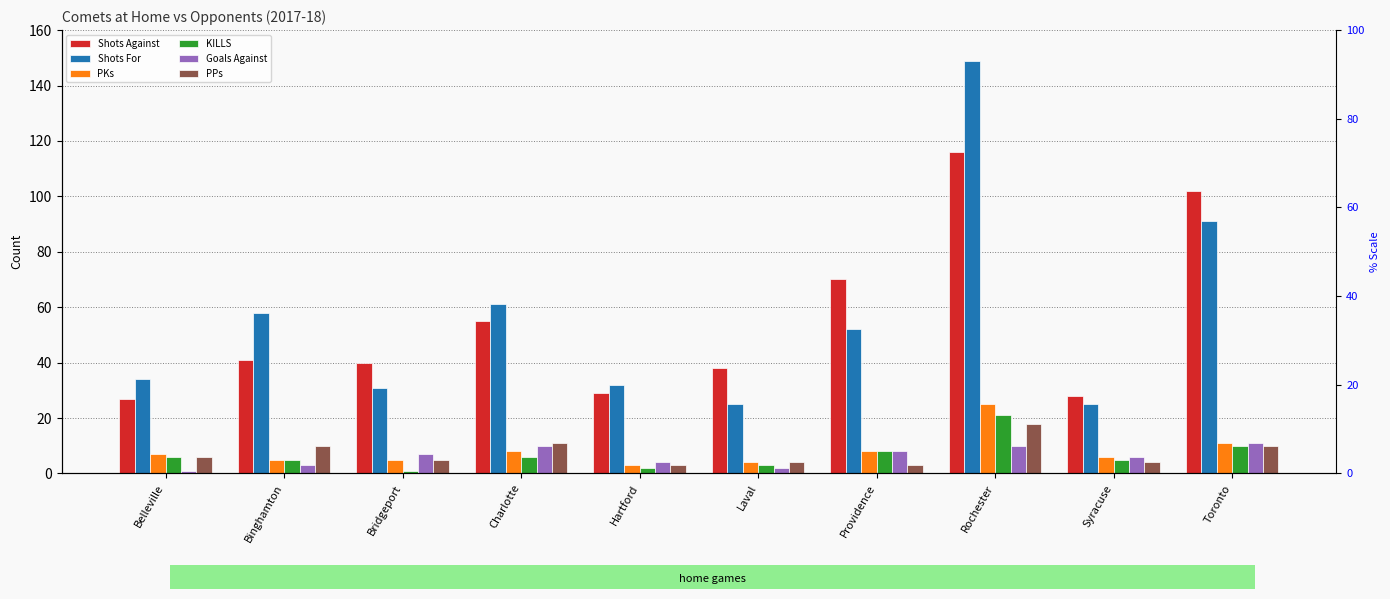

At which category does the chart reach its peak across all series?

Rochester